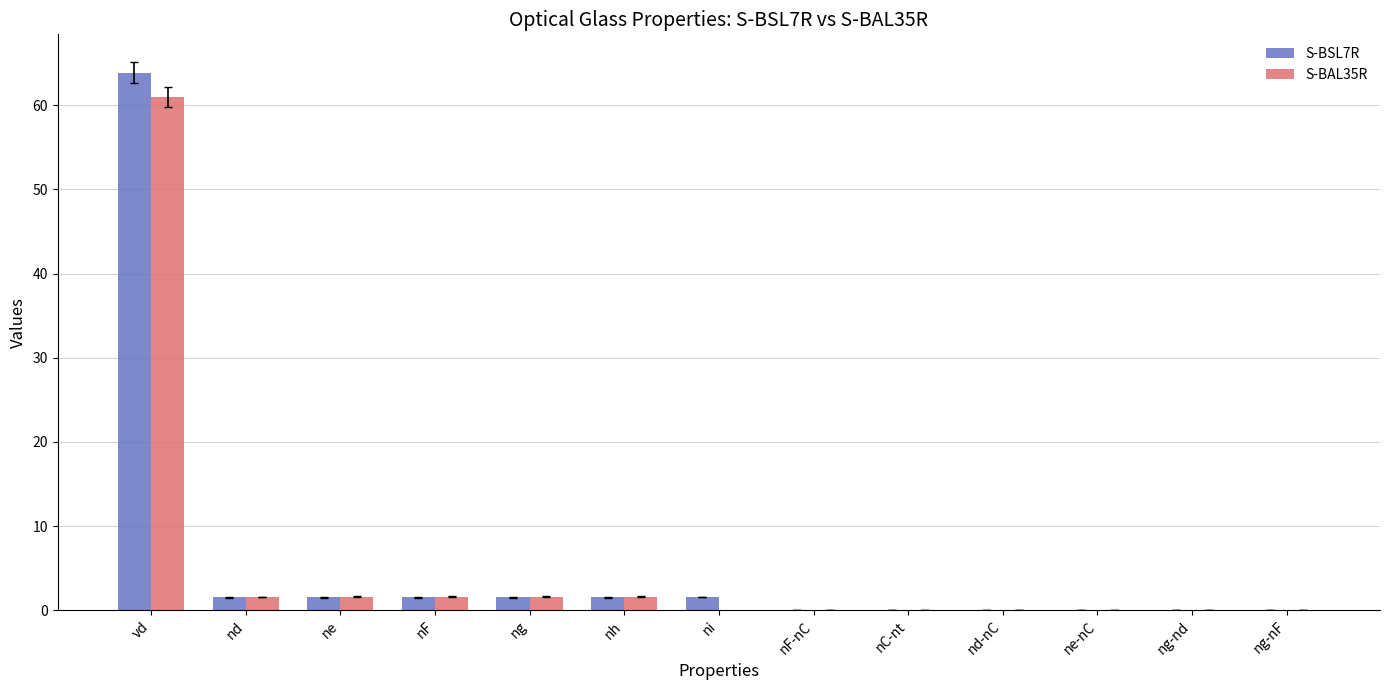

Which series has the widest spread of values?

S-BSL7R